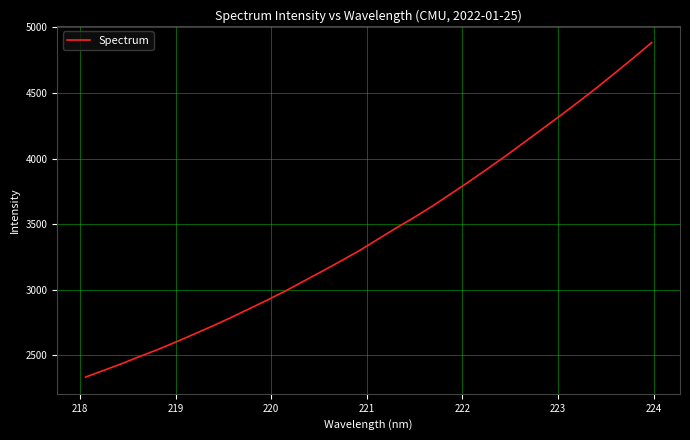

What is the maximum value shown in the chart?

4885.1